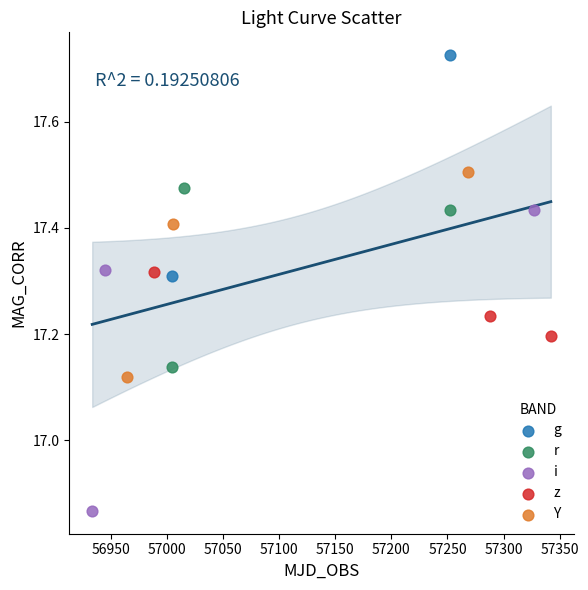

Which series contains the lowest Y value?

i